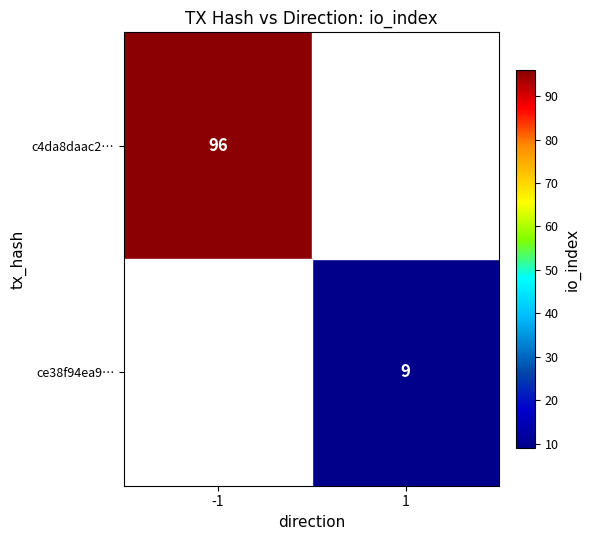

Which category has the lowest value across all series?

1